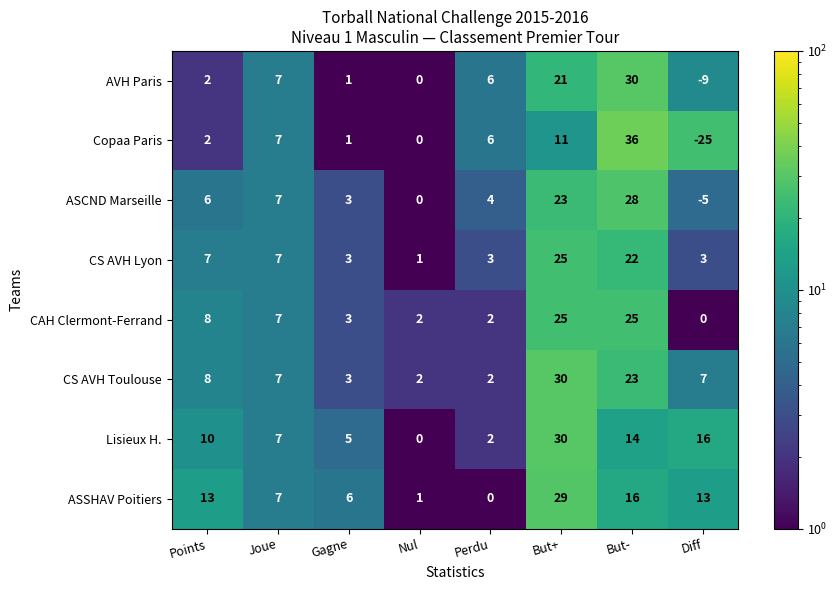

Which series changed the most between Gagne and Diff?

Copaa Paris